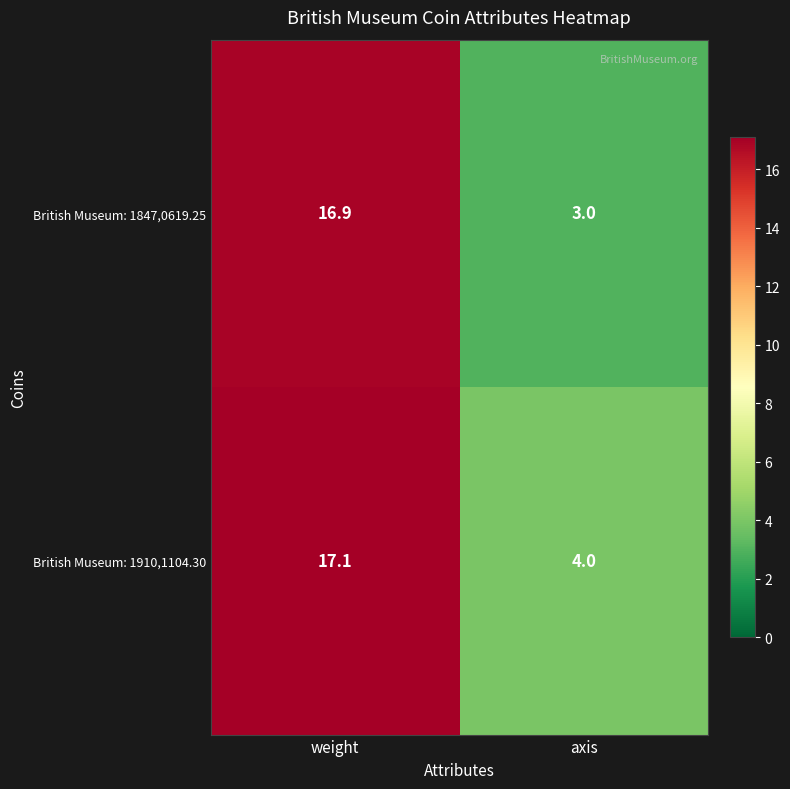

Which series has the largest range (max minus min)?

British Museum: 1847,0619.25